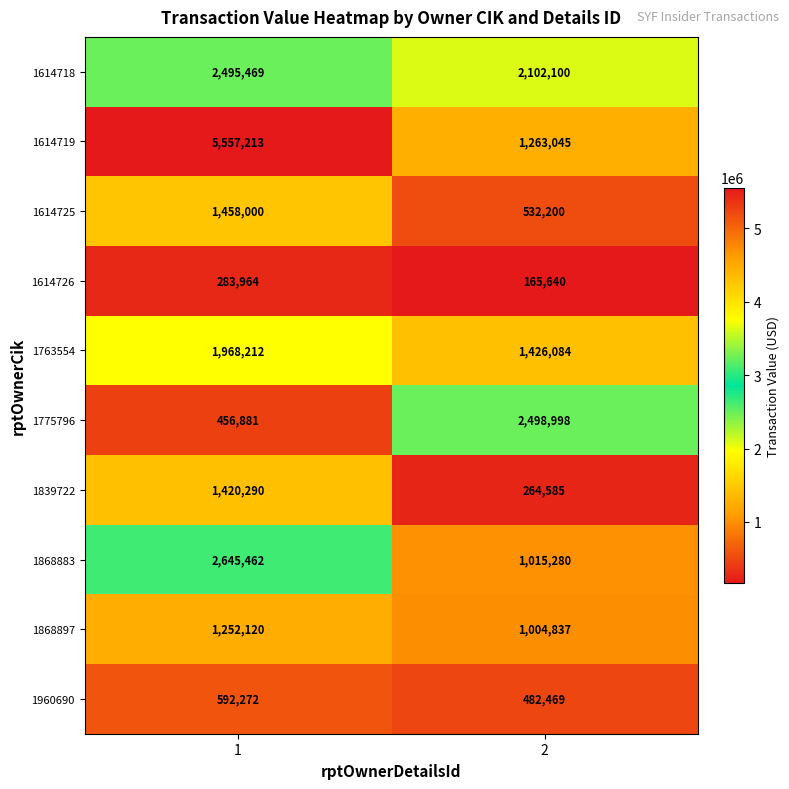

Which series has the widest spread of values?

1614719